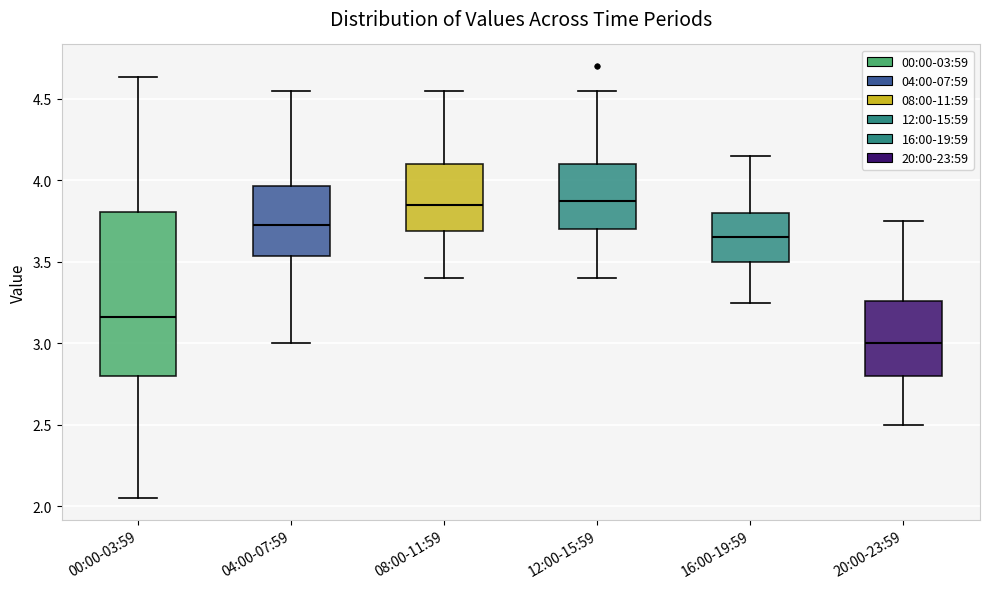

Reading left to right, transcribe this box plot: for each box, give where its median line is, the range the box spans, and where its two whiskers end, as read against the y-axis. The values are not printed on the chart, so give them approximately, as read against the axis.

00:00-03:59: median 3.15, box 2.80 to 3.80, whiskers 2.05 to 4.65
04:00-07:59: median 3.75, box 3.55 to 3.95, whiskers 3.00 to 4.55
08:00-11:59: median 3.85, box 3.70 to 4.10, whiskers 3.40 to 4.55
12:00-15:59: median 3.90, box 3.70 to 4.10, whiskers 3.40 to 4.55
16:00-19:59: median 3.65, box 3.50 to 3.80, whiskers 3.25 to 4.15
20:00-23:59: median 3.00, box 2.80 to 3.25, whiskers 2.50 to 3.75